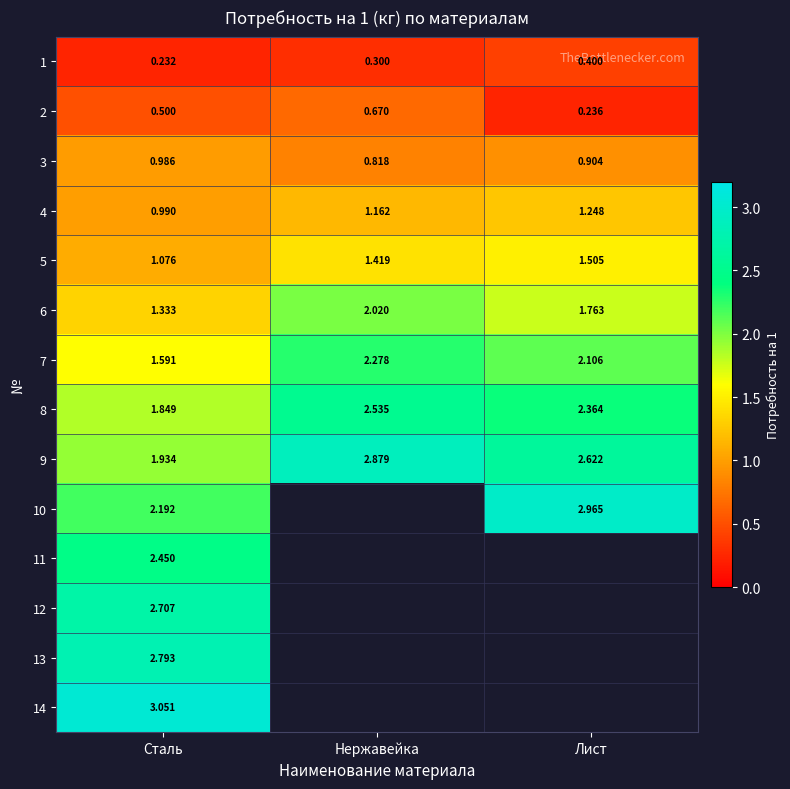

How many data points in 7 are above 2?

2